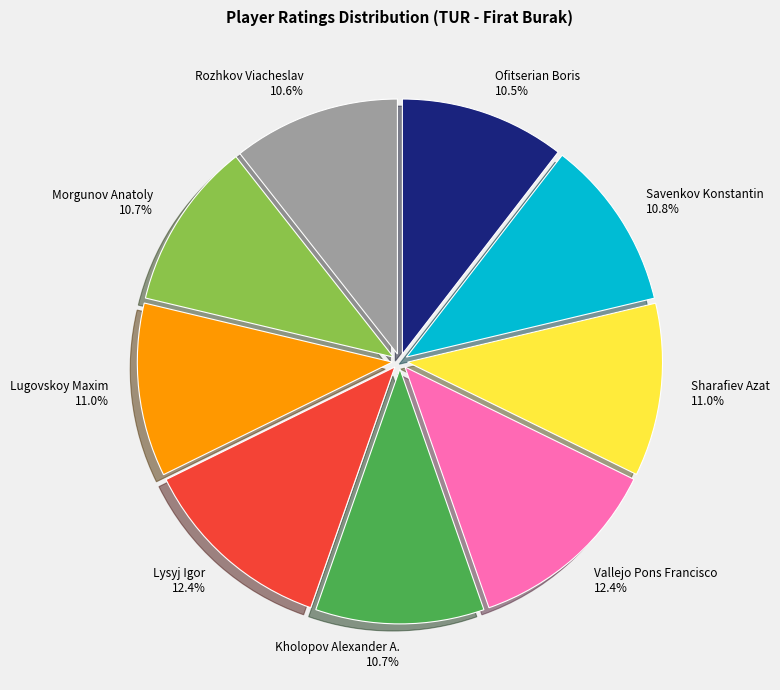

To the nearest percent, what portion does Vallejo Pons Francisco represent?

12%